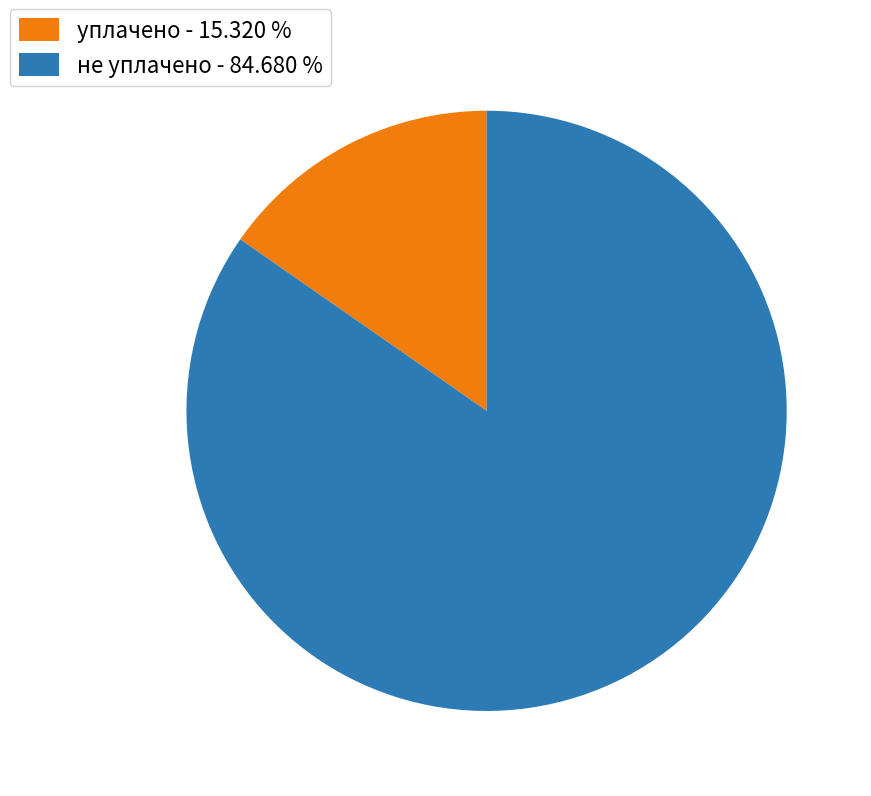

How many slices are in this pie chart?

2